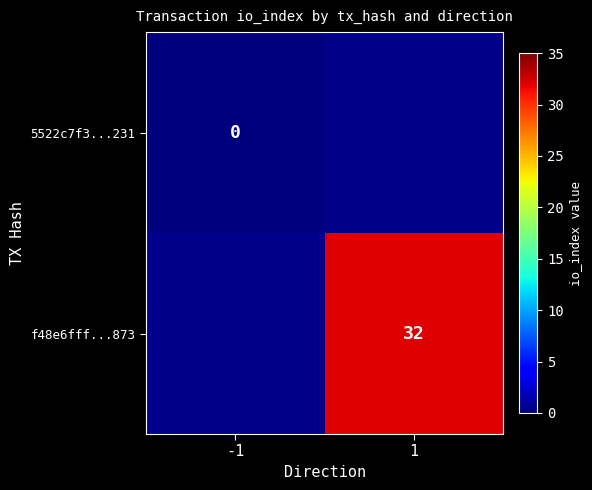

Is it true that f48e6fff...873 equals 18 at 1?

False